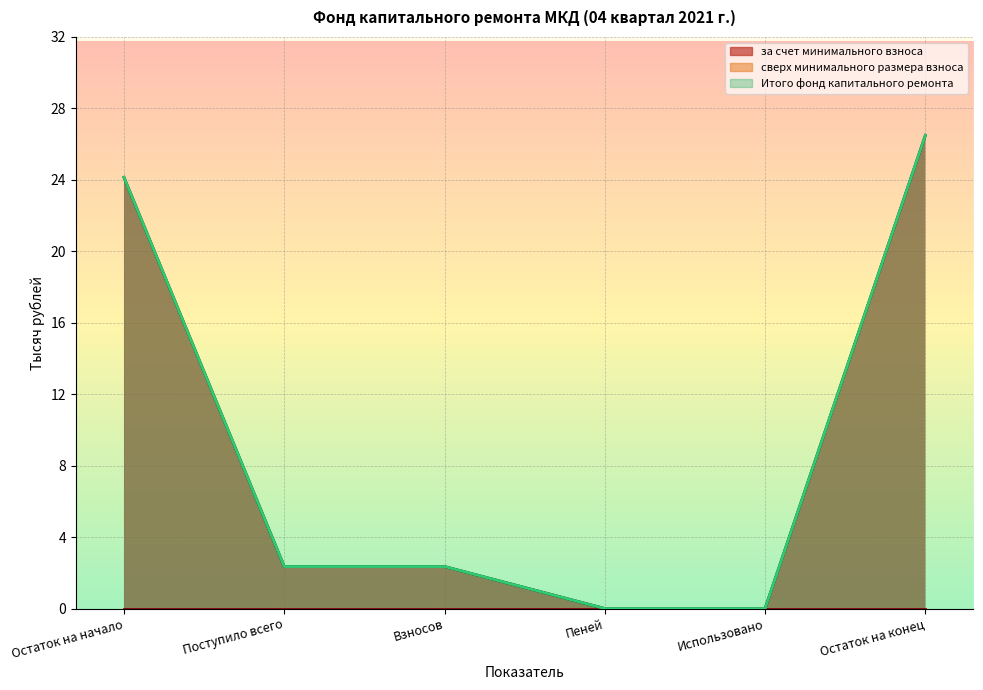

What is the label of the 6th point from the right?

Остаток на начало